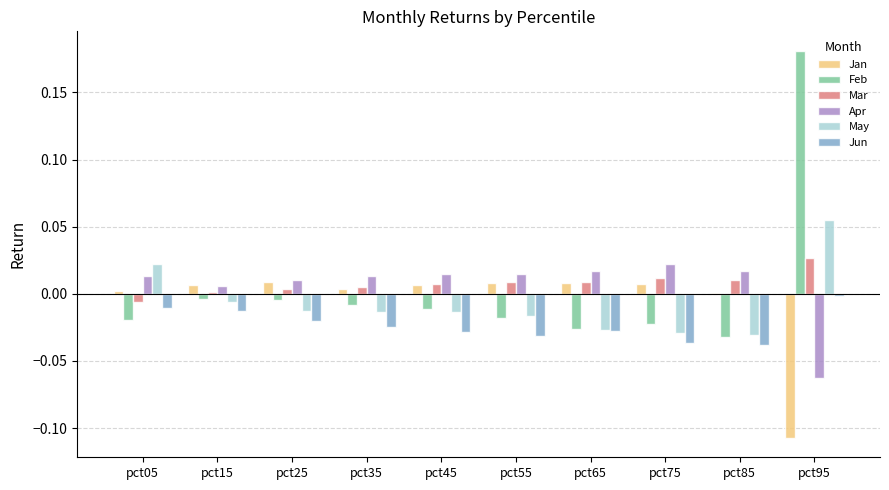

Which label corresponds to the largest value in the chart?

pct95